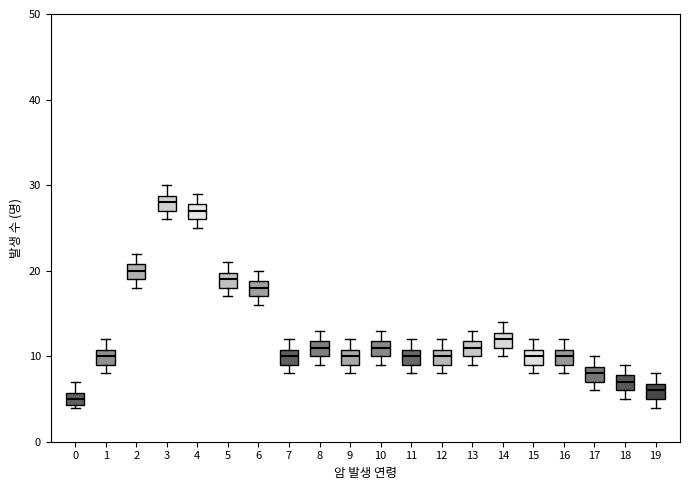

Which box's median line is the highest?

3